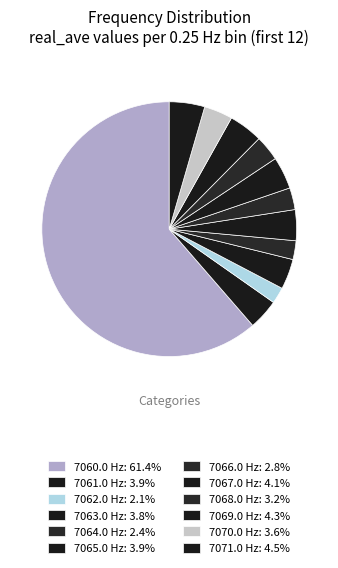

How many slices are in this pie chart?

12